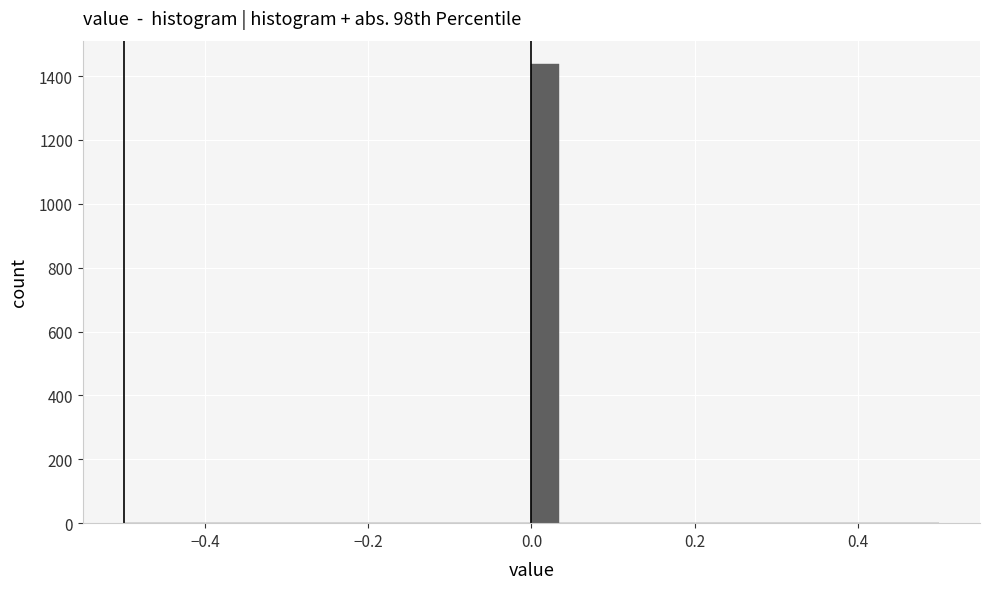

Read against the x-axis, roughly where is the centre of the tallest bar?

0.02